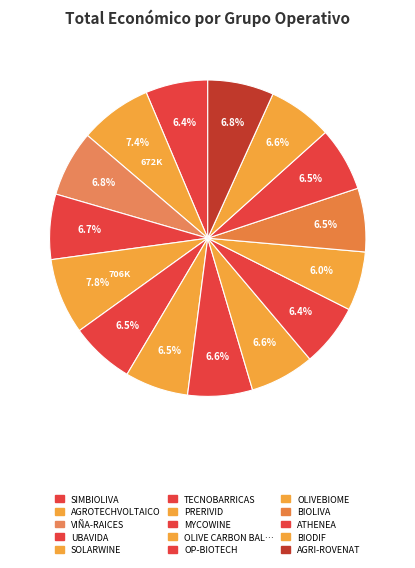

Count the number of slices in the pie.

15